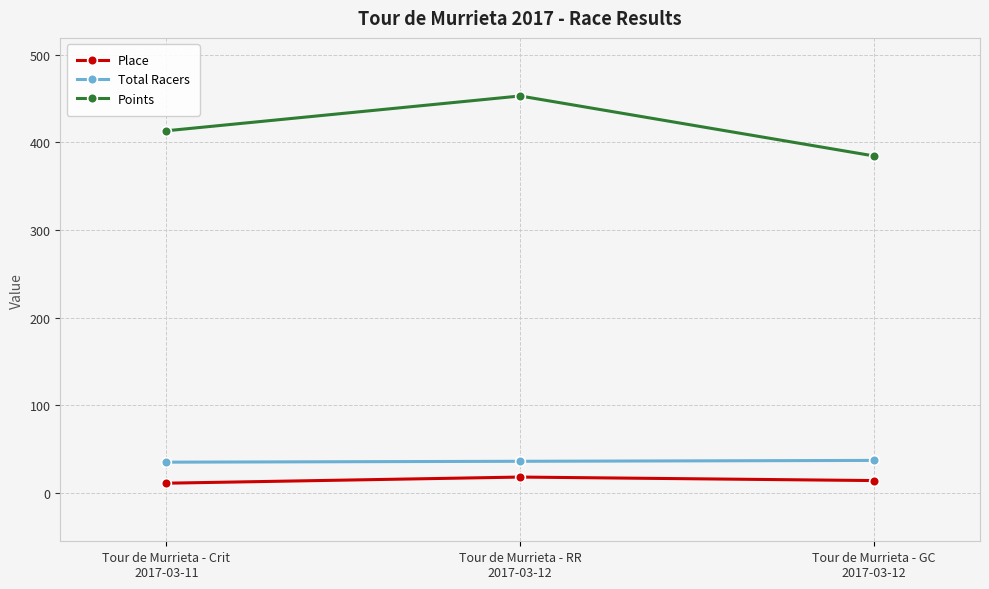

Which series changed the most between Tour de Murrieta - RR
2017-03-12 and Tour de Murrieta - GC
2017-03-12?

Points